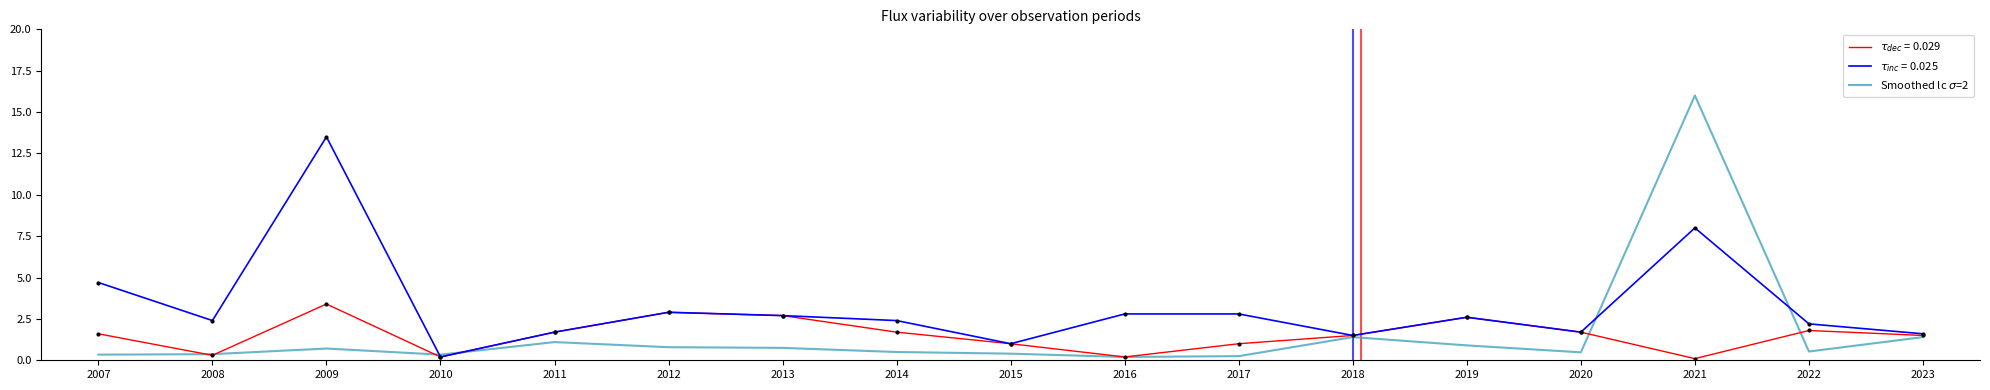

What is the difference between the highest and lowest values at 2014?

1.9